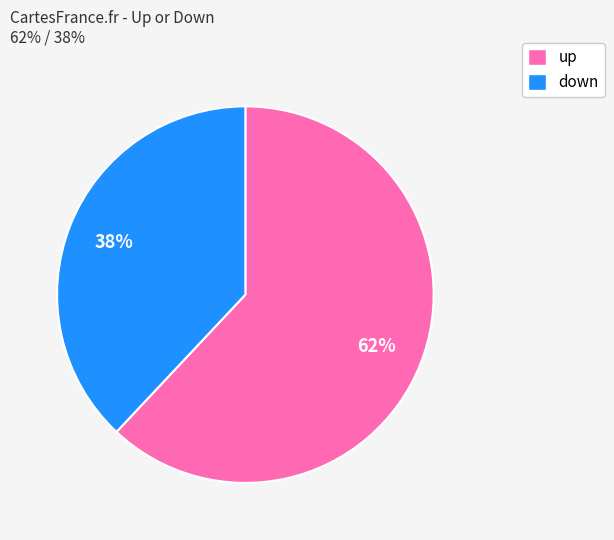

To the nearest percent, what portion does down represent?

38%